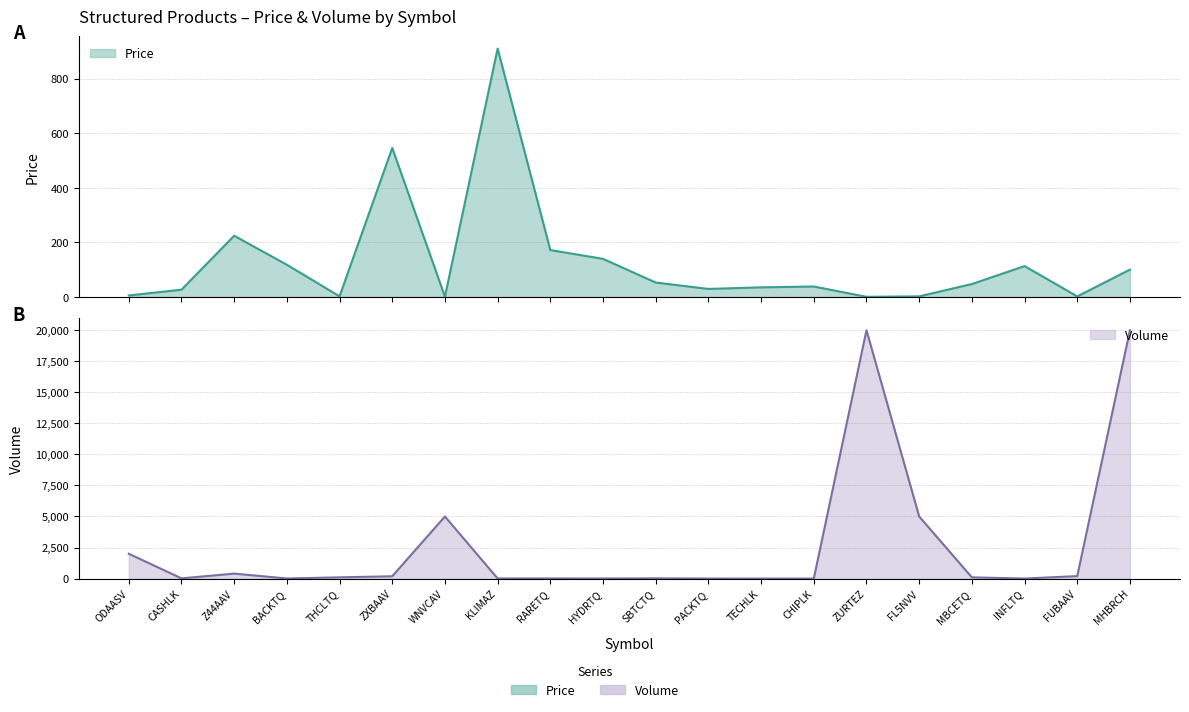

True or false: Volume and Price intersect in this chart.

True